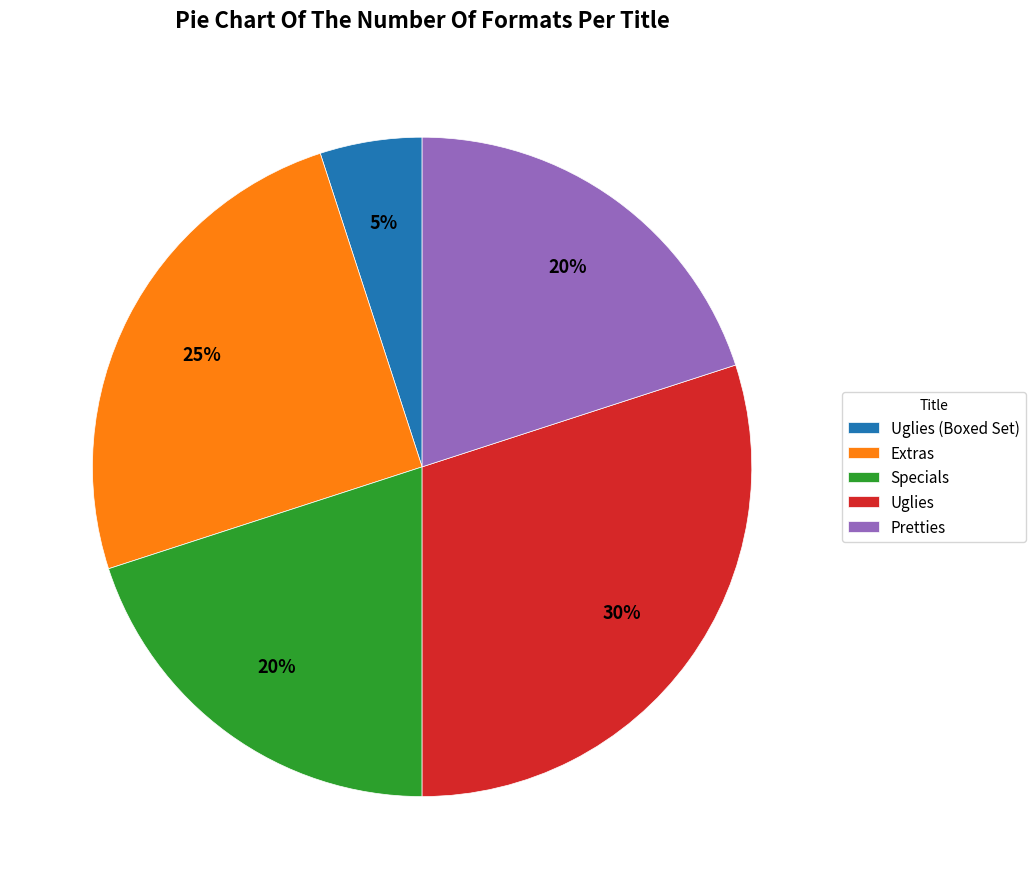

Does Uglies (Boxed Set) account for over 50% of the chart?

No